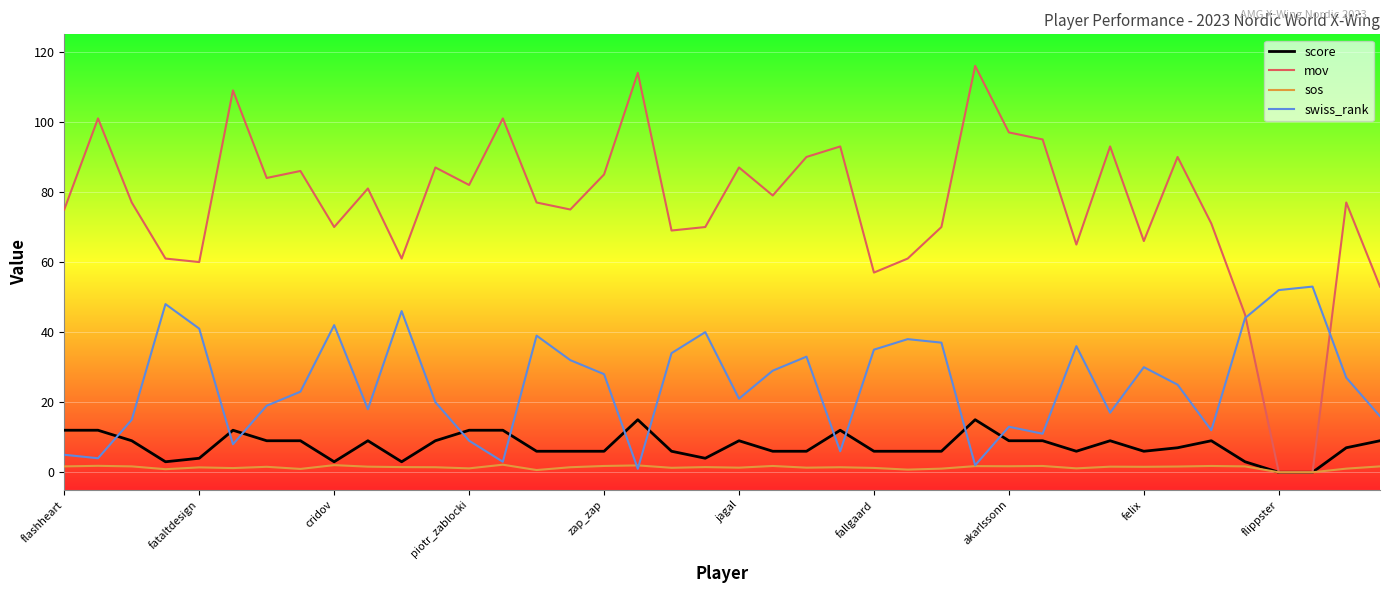

True or false: swiss_rank and score cross at least once.

True